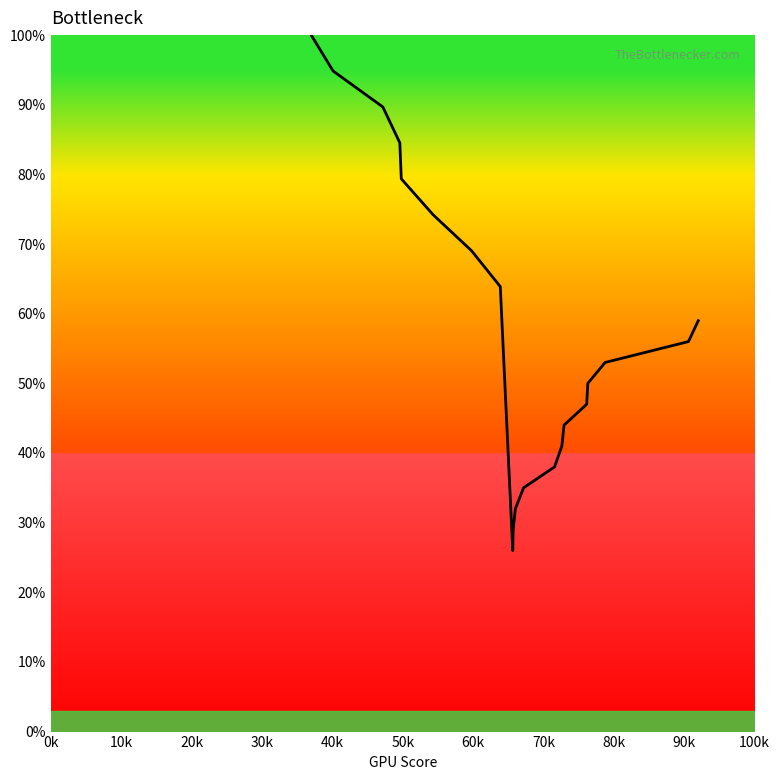

What is the minimum value shown in the chart?

26.0